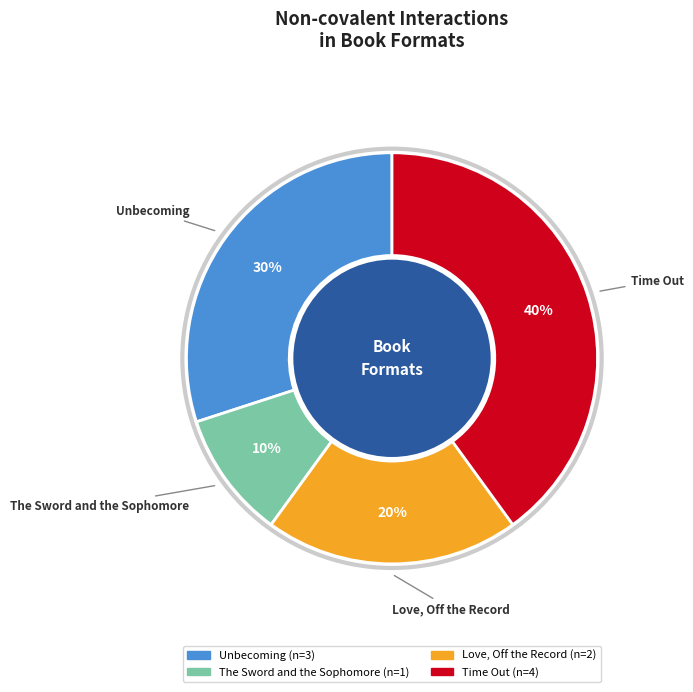

Combined, do Time Out and Unbecoming account for over 50%?

Yes